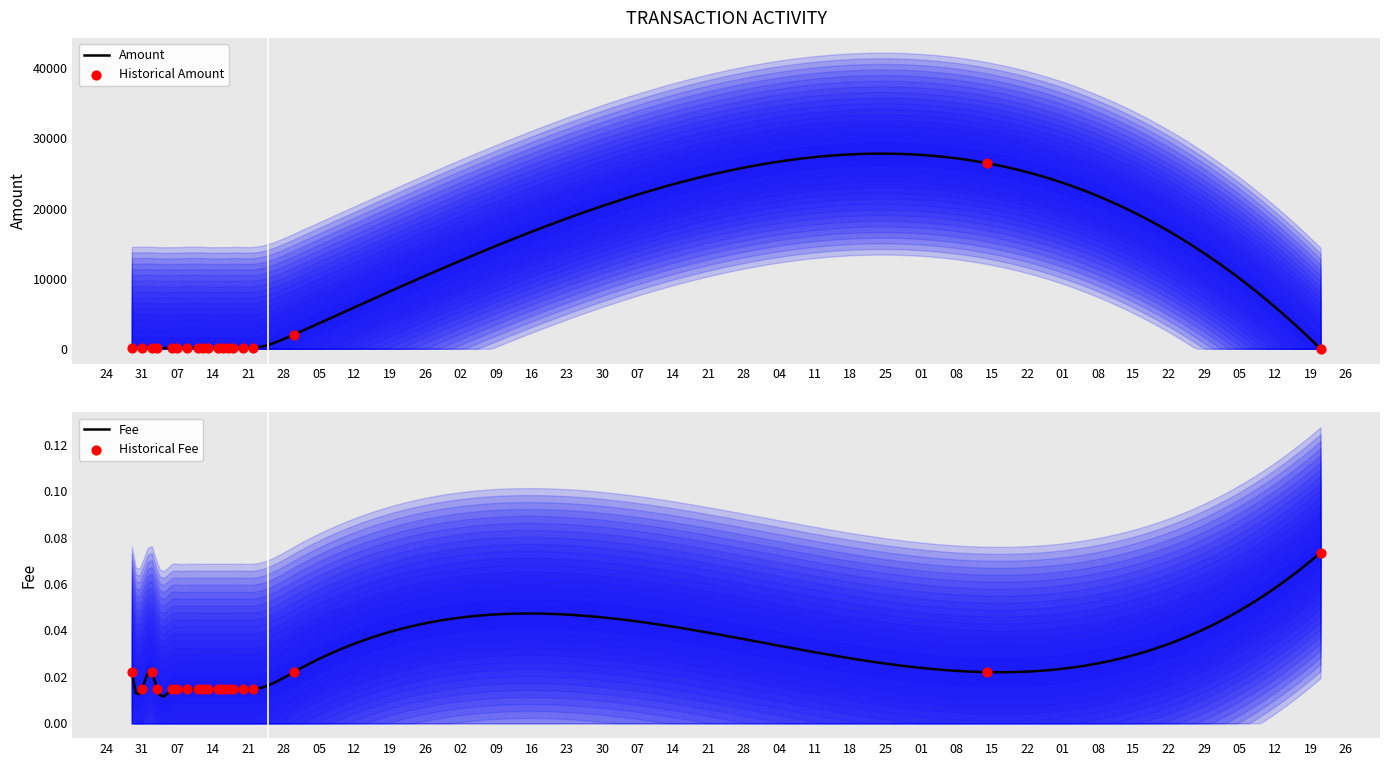

Which series reaches the minimum Y coordinate?

Amount